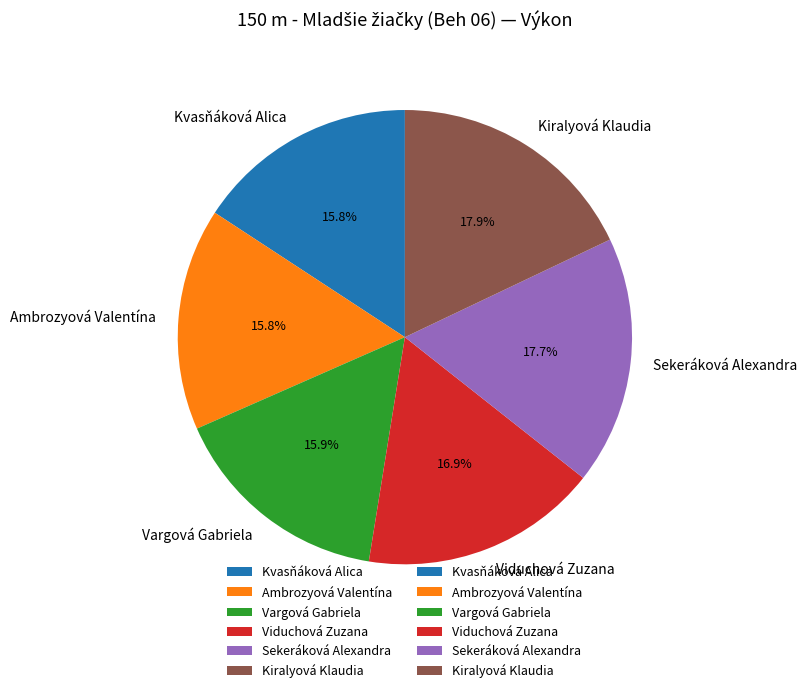

Do Sekeráková Alexandra and Vargová Gabriela together represent more than half of the pie?

No